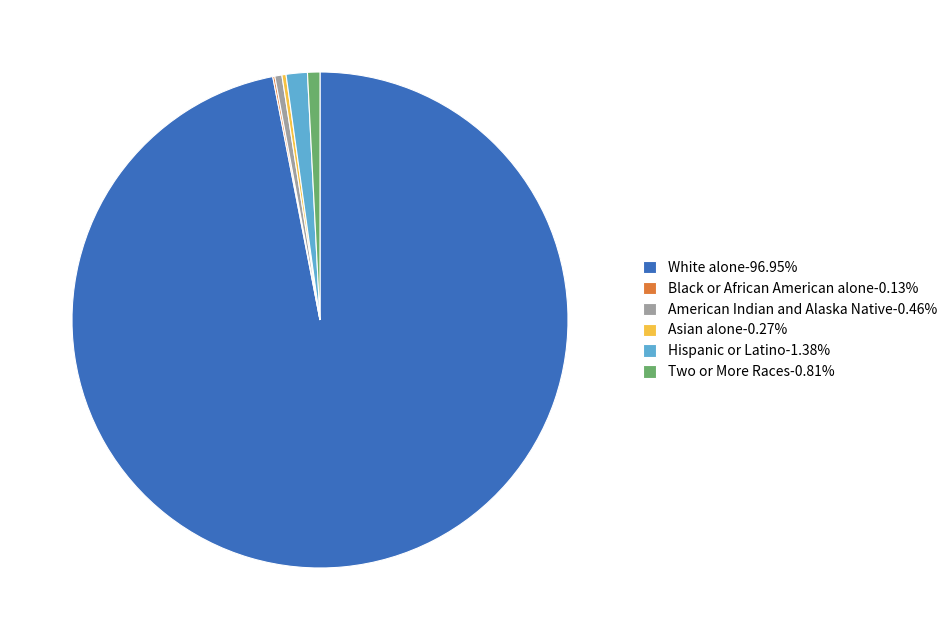

Is there a majority slice in this chart?

Yes